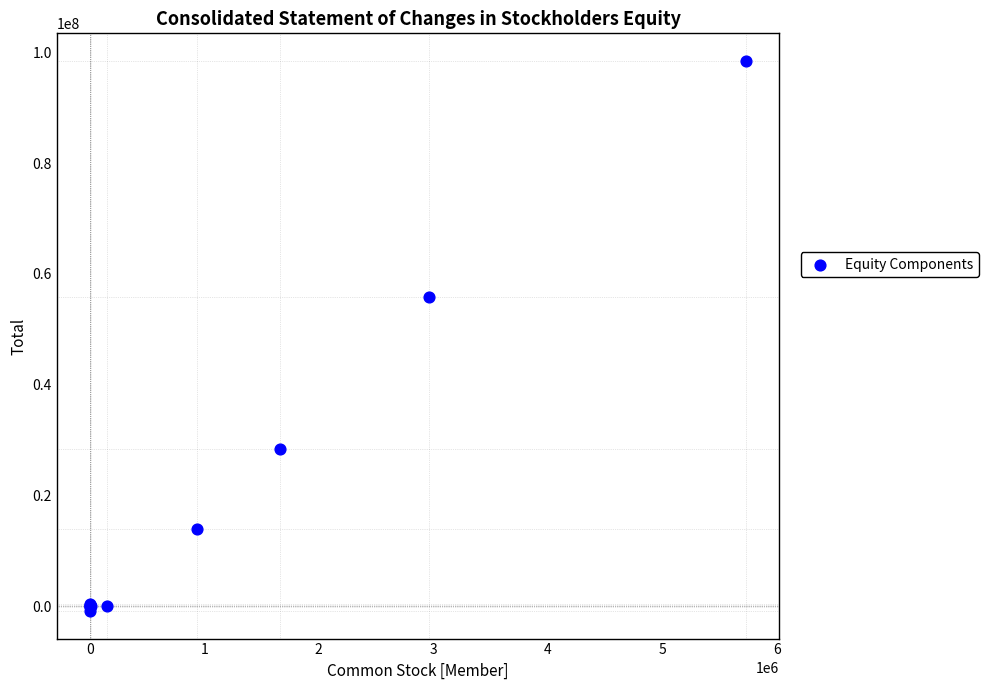

What Y value in the scatter plot is closest to 48797969?

55887787